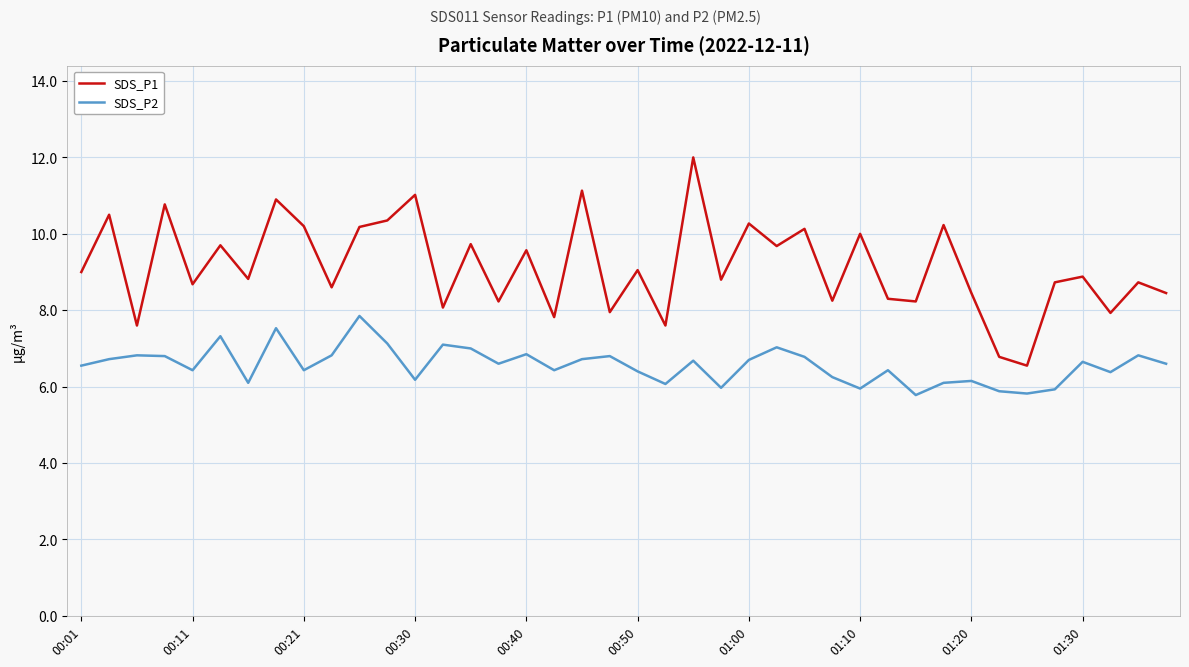

Which series has the largest total across all categories?

SDS_P1